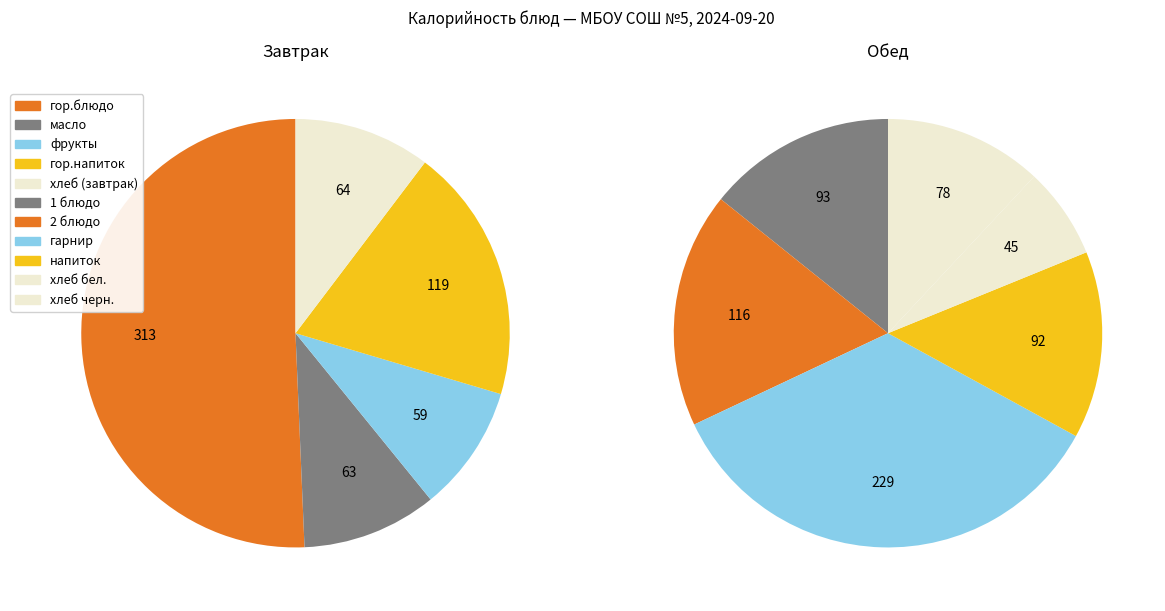

Combined, what portion of the pie is напиток and 1 блюдо?

14.6%